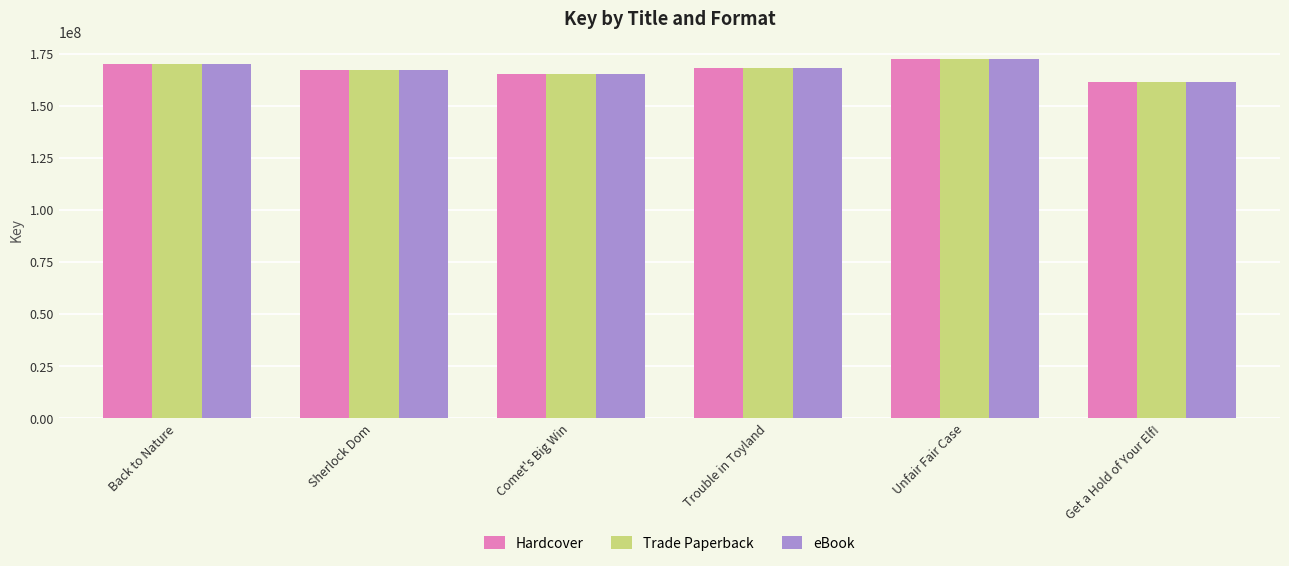

The value of eBook at Back to Nature is 267459454. True or false?

False